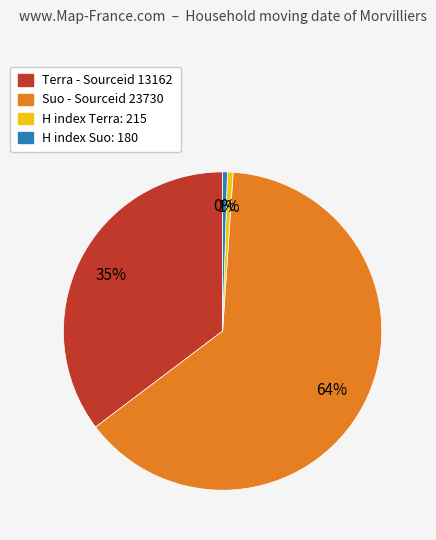

Does any single category account for the majority?

Yes